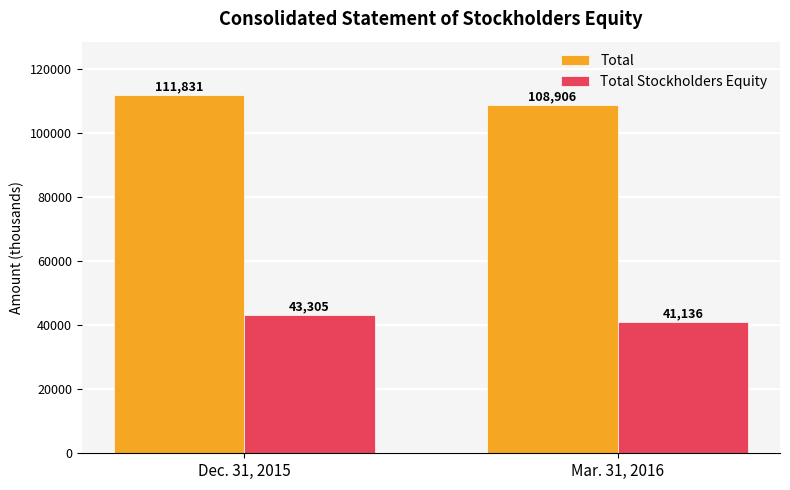

What position from the right is Dec. 31, 2015?

2